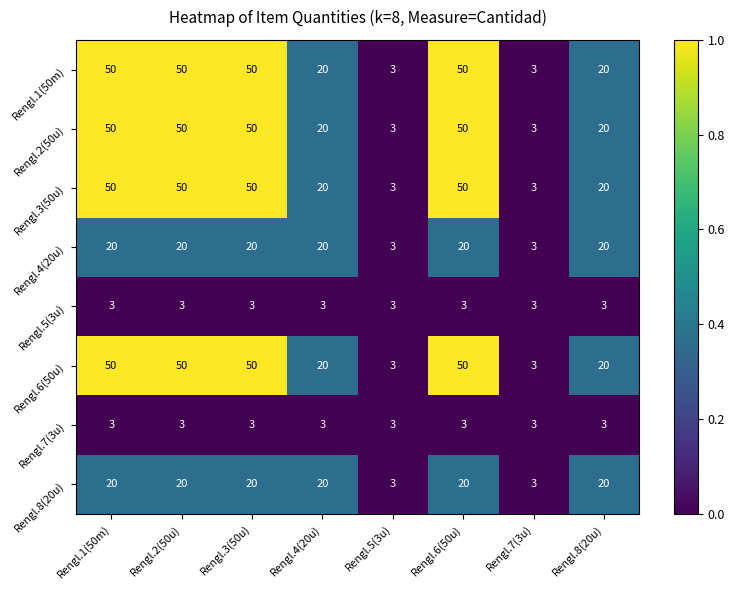

Read the Rengl.5(3u) value at Rengl.5(3u).

3